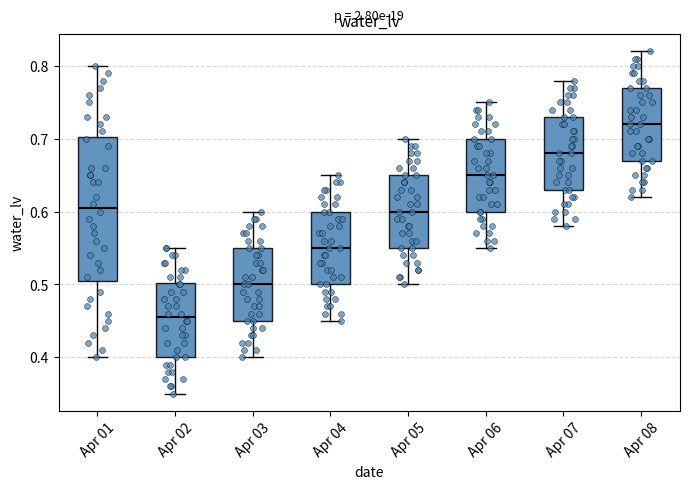

Which box is the tallest, from its lower edge to its upper edge?

Apr 01